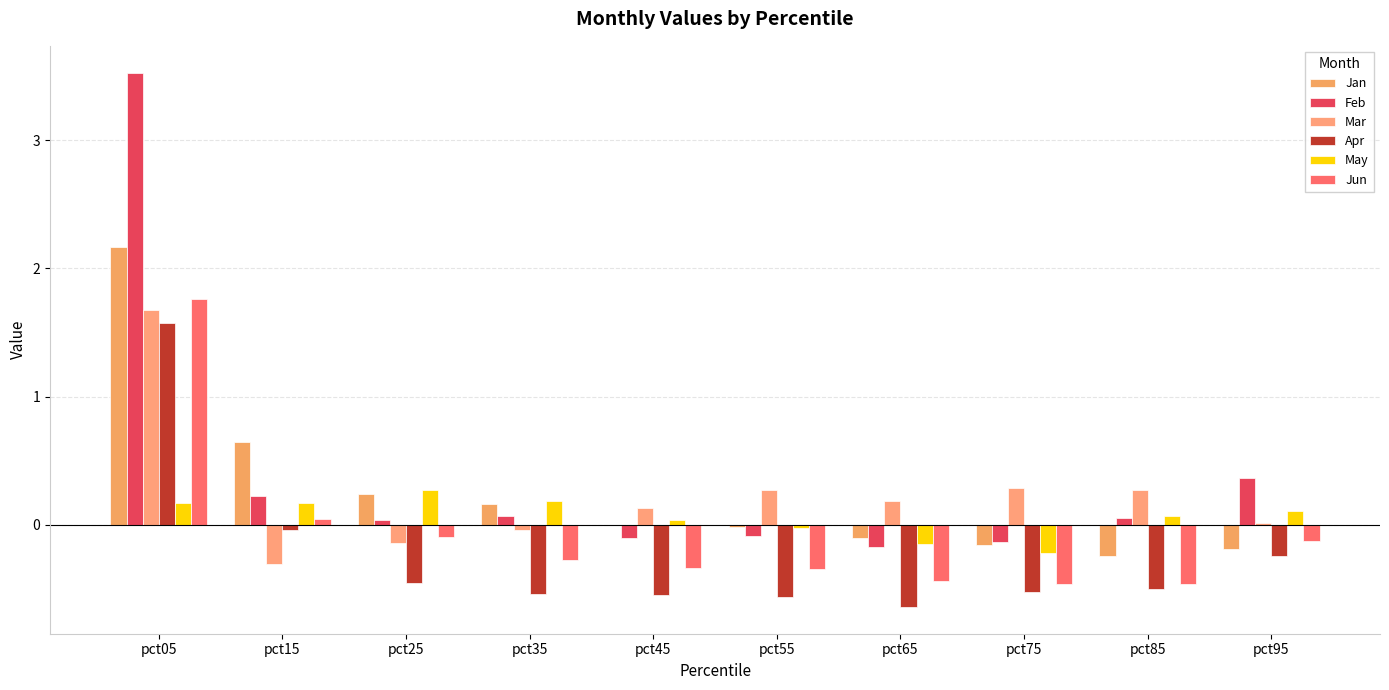

How many groups of bars are there?

10